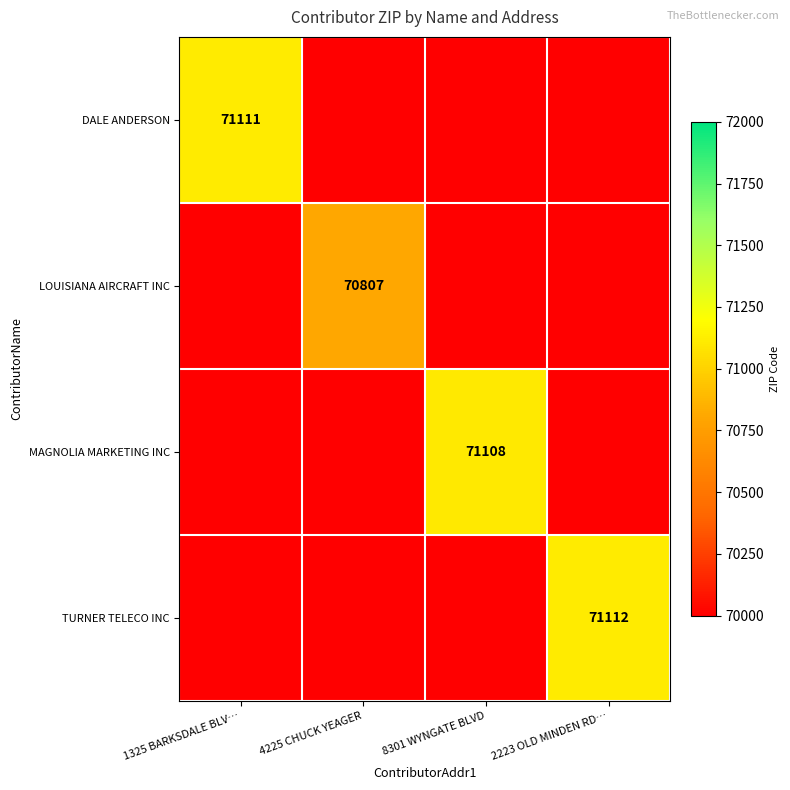

True or false: DALE ANDERSON has a value of 71111 at 1325 BARKSDALE BLV….

True